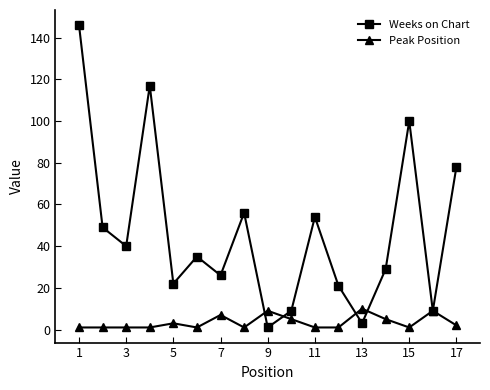

List the series in order of their overall mean, lowest first.

Peak Position, Weeks on Chart